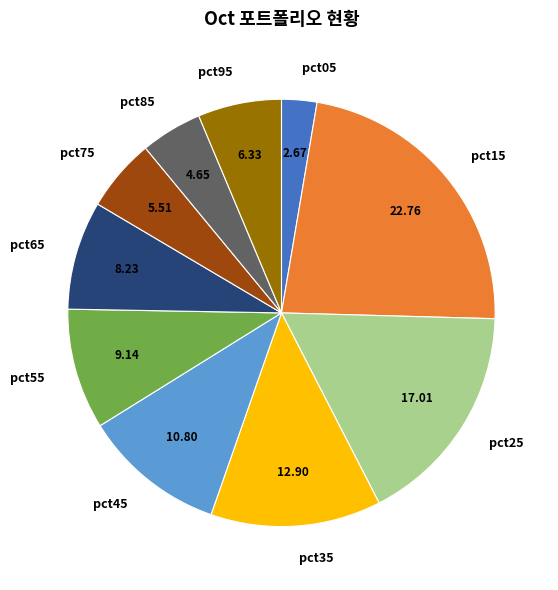

How many slices are in this pie chart?

10